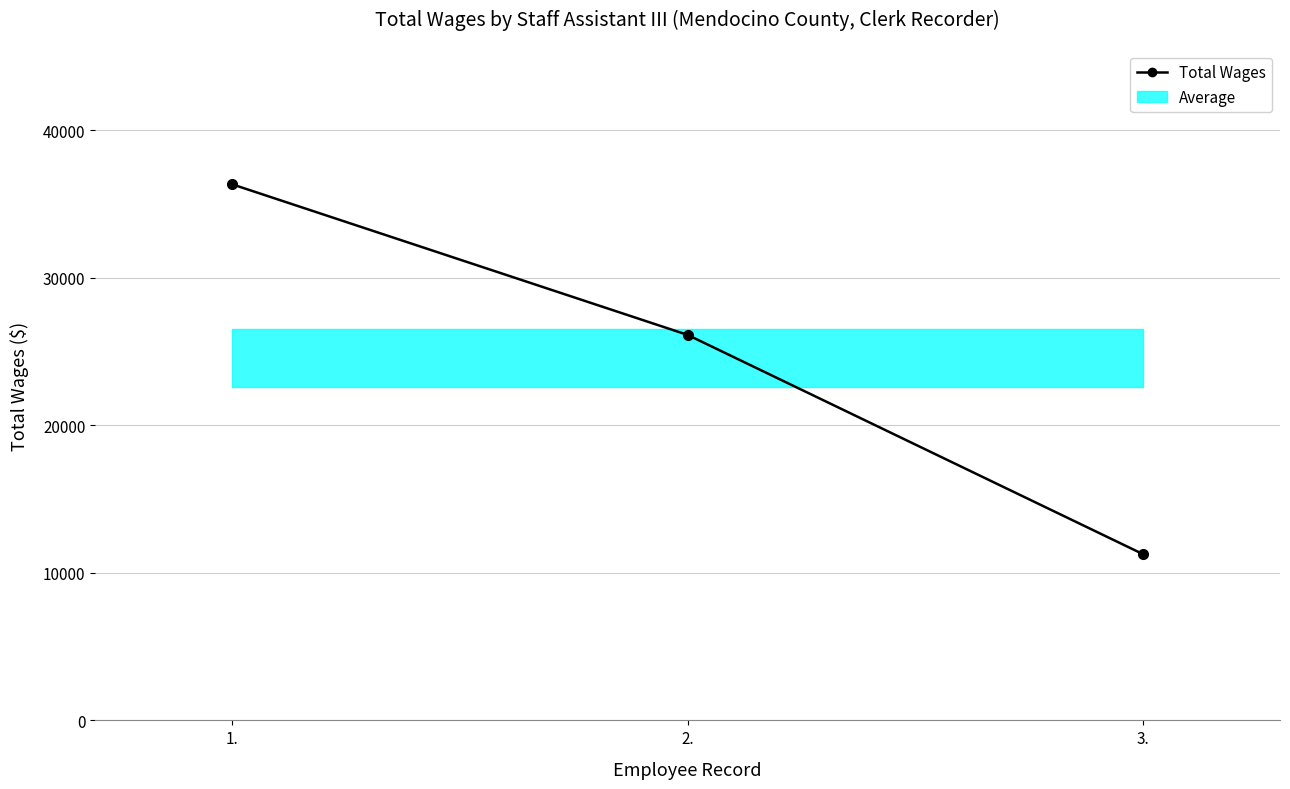

List the labels in order of value, largest first.

1., 2., 3.